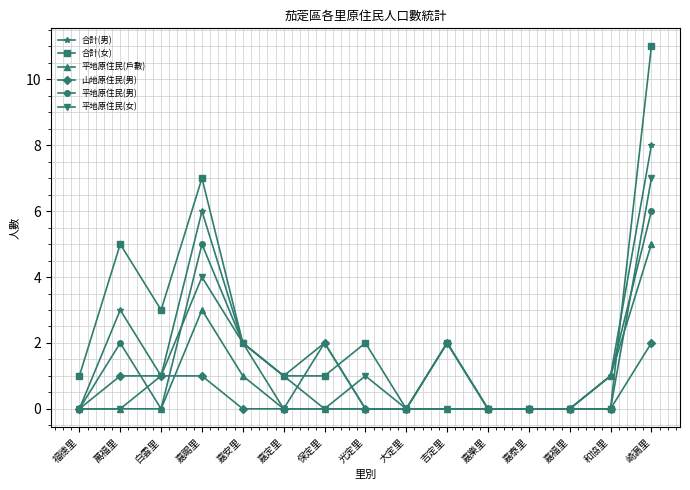

Which label corresponds to the largest value in the chart?

崎漏里